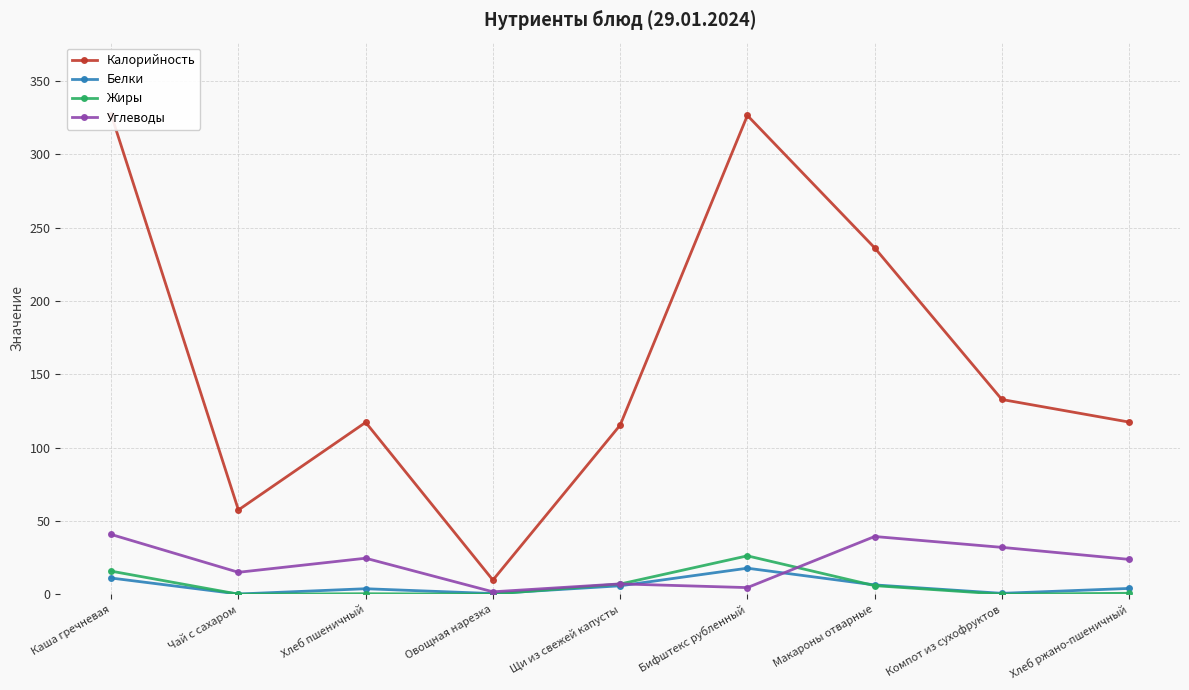

What is the difference between the maximum and minimum values in the Жиры series?

26.1